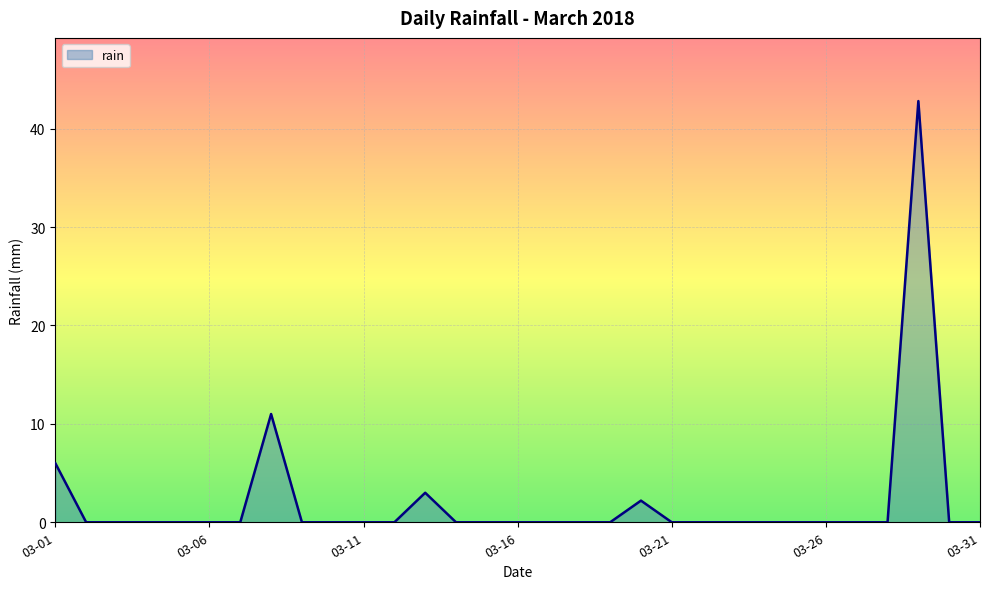

The value at 03-26 is 0.0. True or false?

True